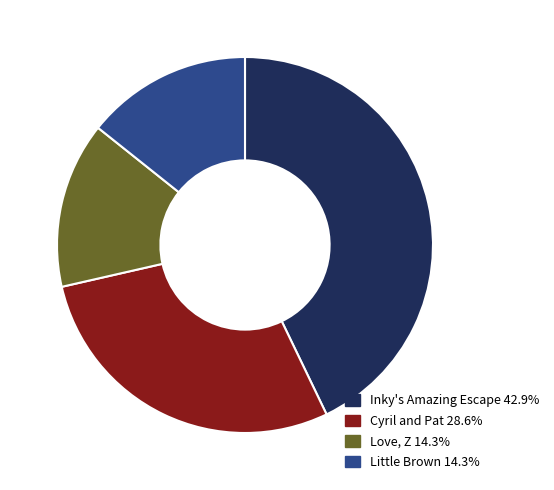

Is there any slice that represents more than half of the pie?

No